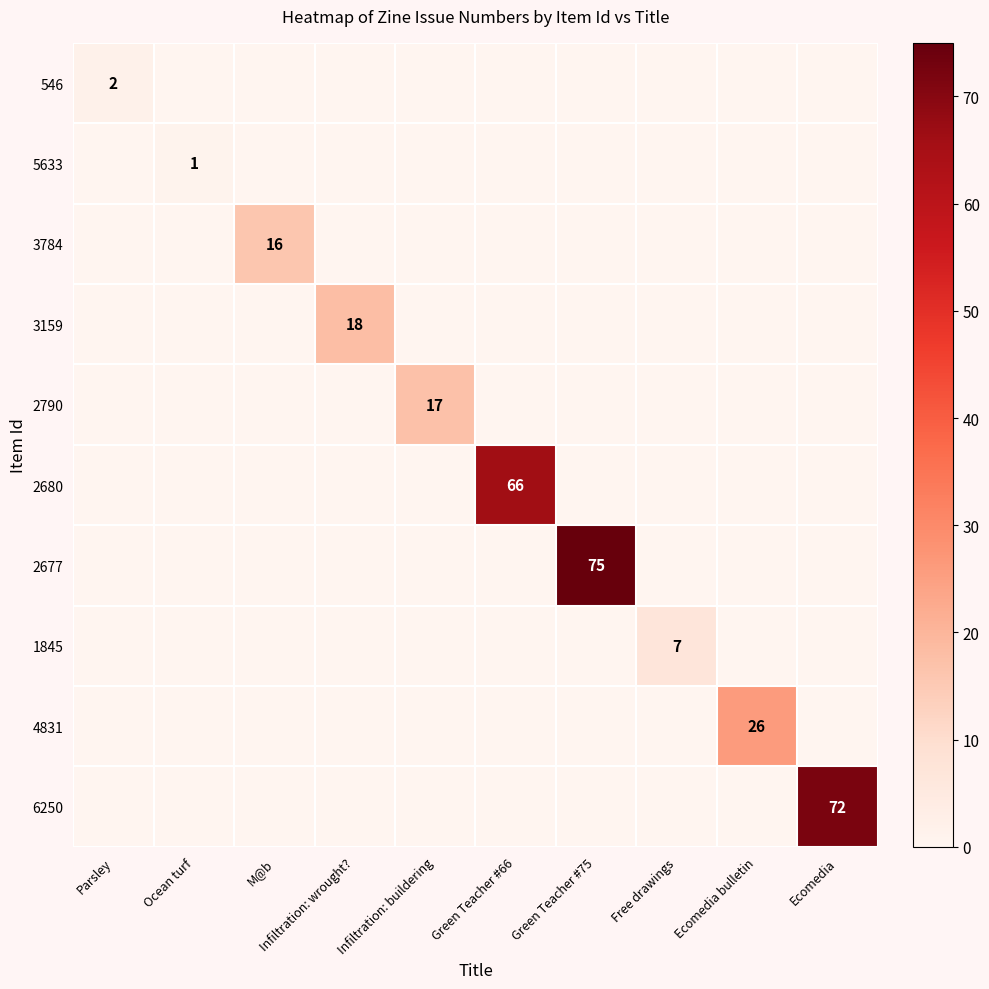

Is it true that 2680 equals 35 at Green Teacher #66?

False